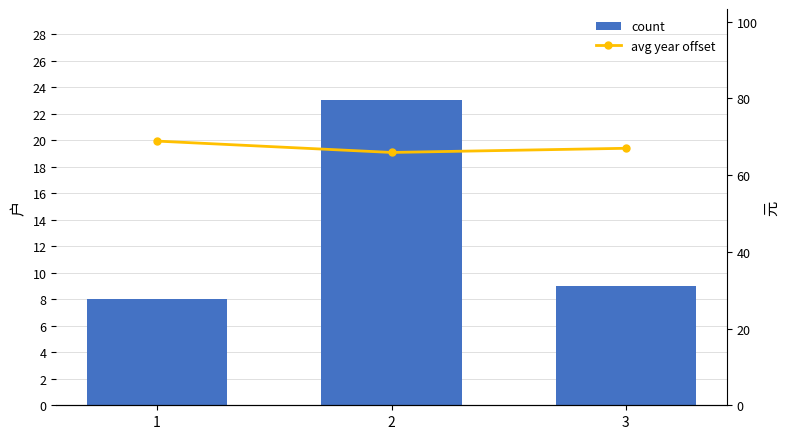

Reading right to left, list all the values displayed in this chart.

count: 9.0	23.0	8.0
avg year offset: 67.0	65.9	68.9